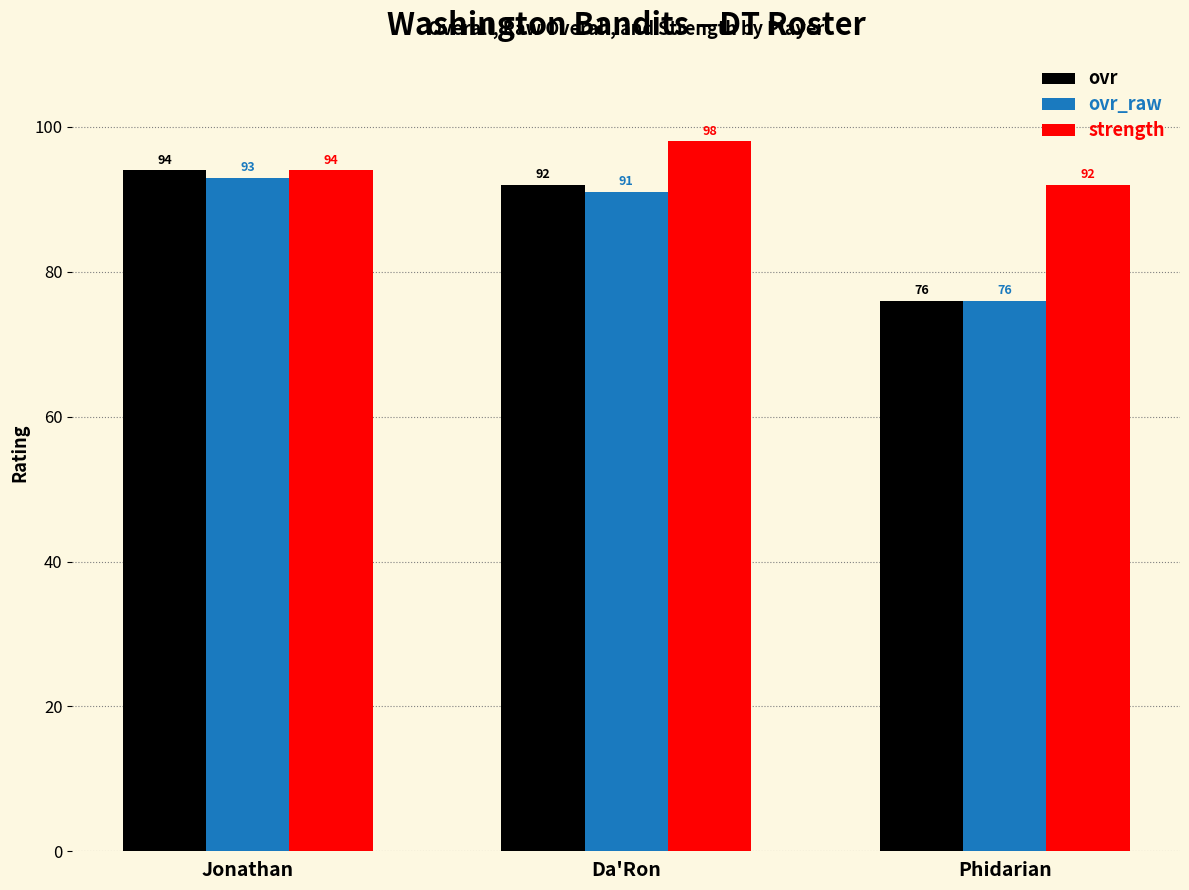

What is the label of the 1st bar from the right?

Phidarian